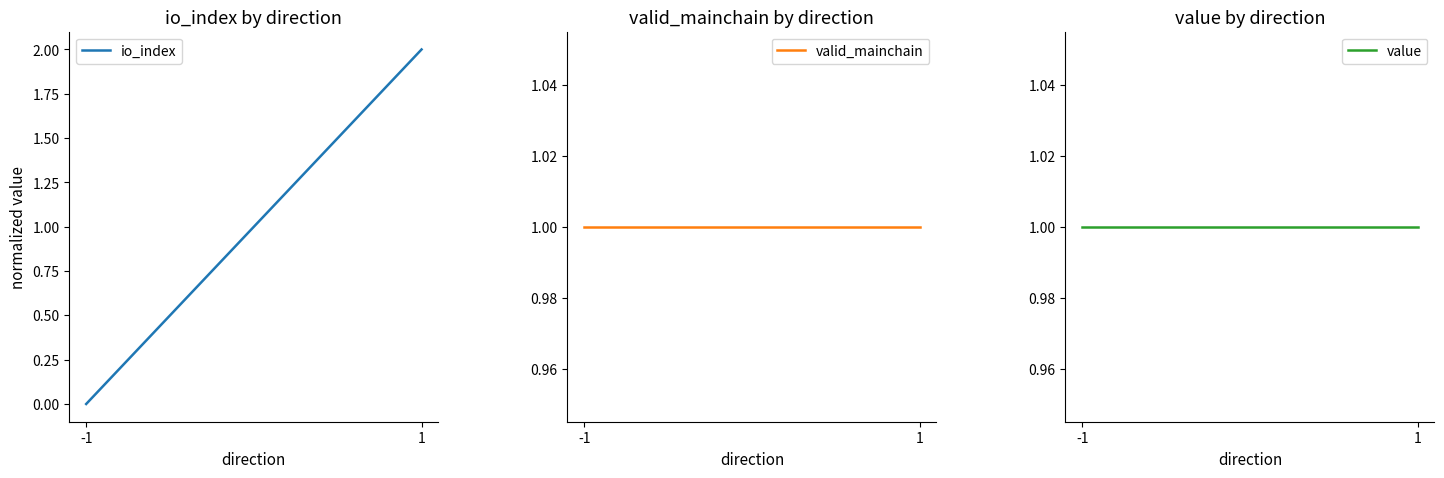

Reading left to right, what are all the values shown in this chart?

io_index: 0	2
valid_mainchain: 1	1
value: 1	1